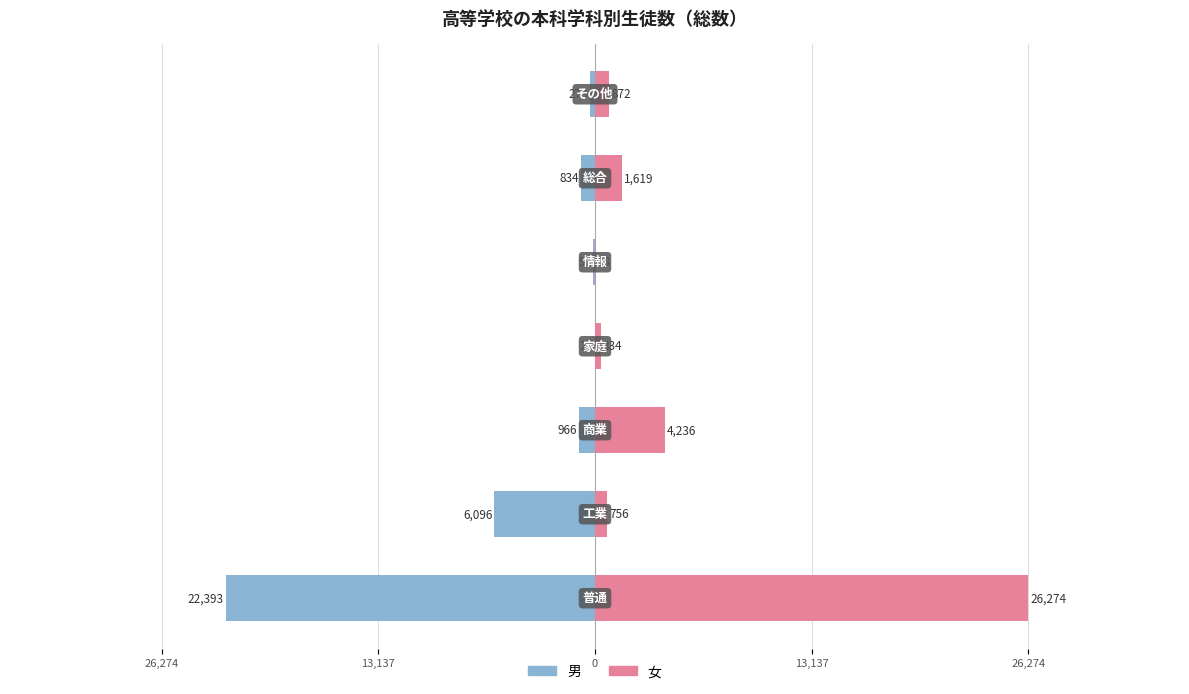

Reading left to right, transcribe all the data shown in this chart.

男: 39,411=-85.2	26,274=-23.2	13,137=-3.7	0=-0.1	13,137=-0.4	26,274=-3.2	39,411=-1.0
女: 39,411=100.0	26,274=2.9	13,137=16.1	0=1.3	13,137=0.1	26,274=6.2	39,411=3.3